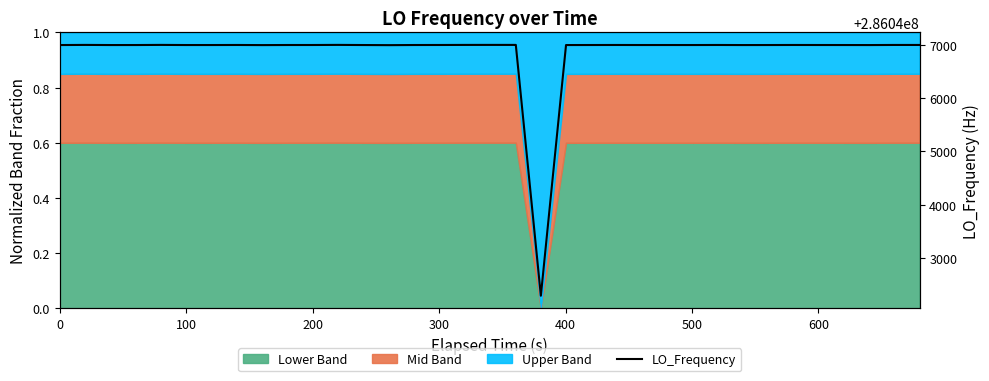

What is the sum of all values?

11441875259.8